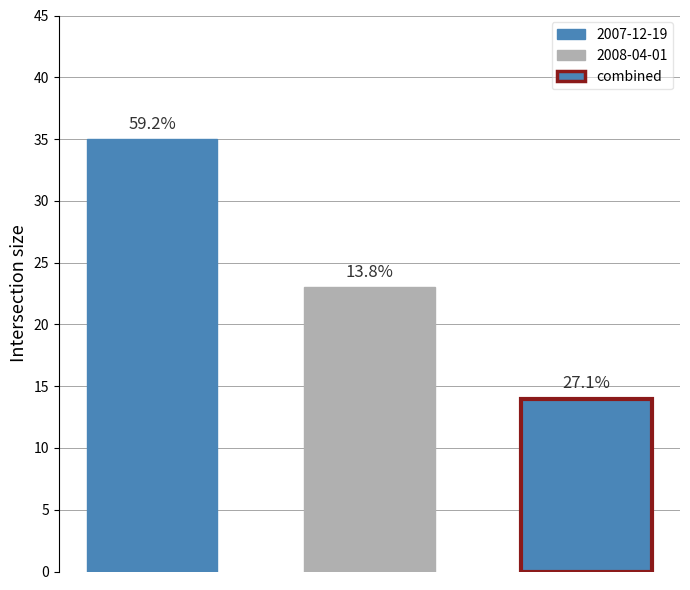

Which series has the largest range (max minus min)?

2007-12-19